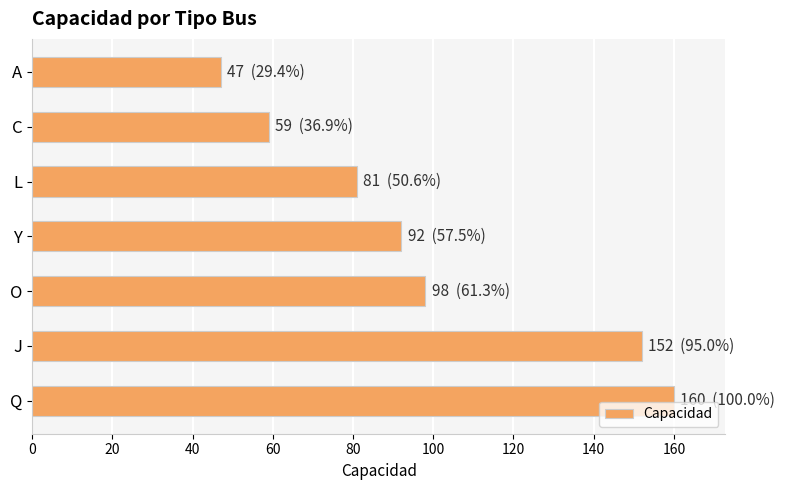

Are the bars grouped side by side (vs. stacked)?

No